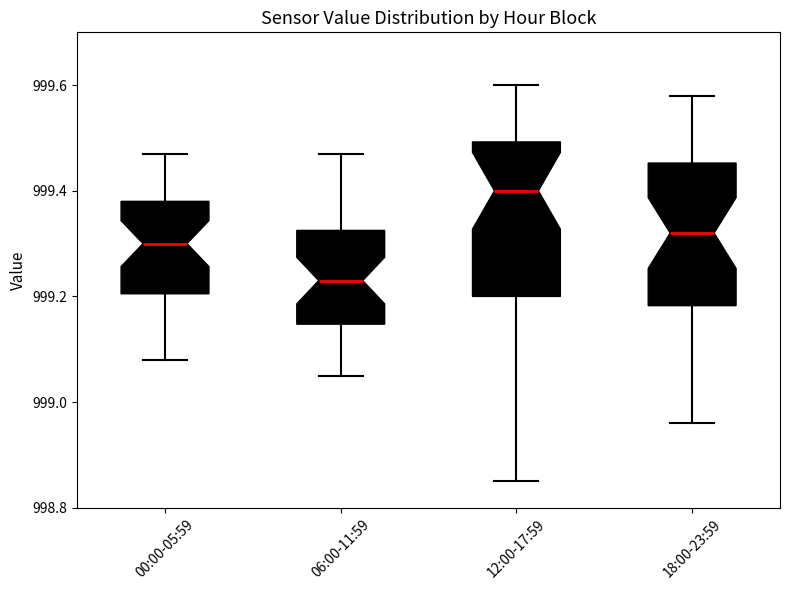

Comparing the boxes themselves (not the whiskers), which one is the tallest?

12:00-17:59